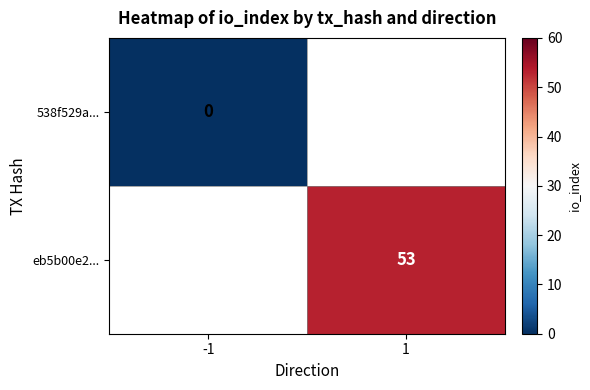

What is the maximum value shown in the chart?

53.0